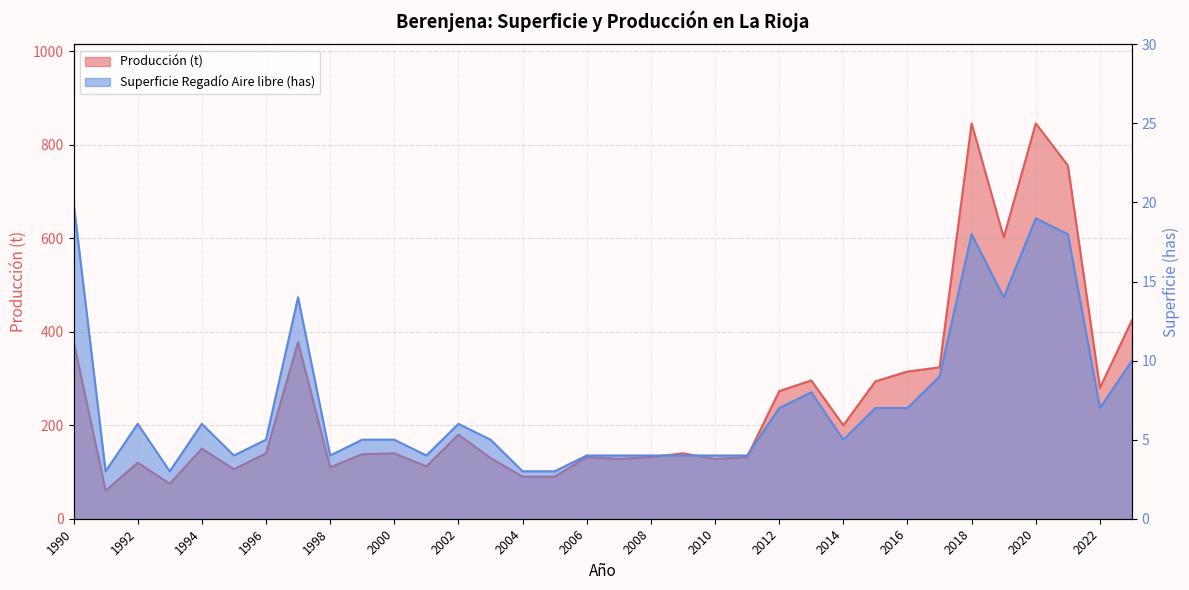

At which label is Superficie Regadío Aire libre (has) closest to 11?

2023